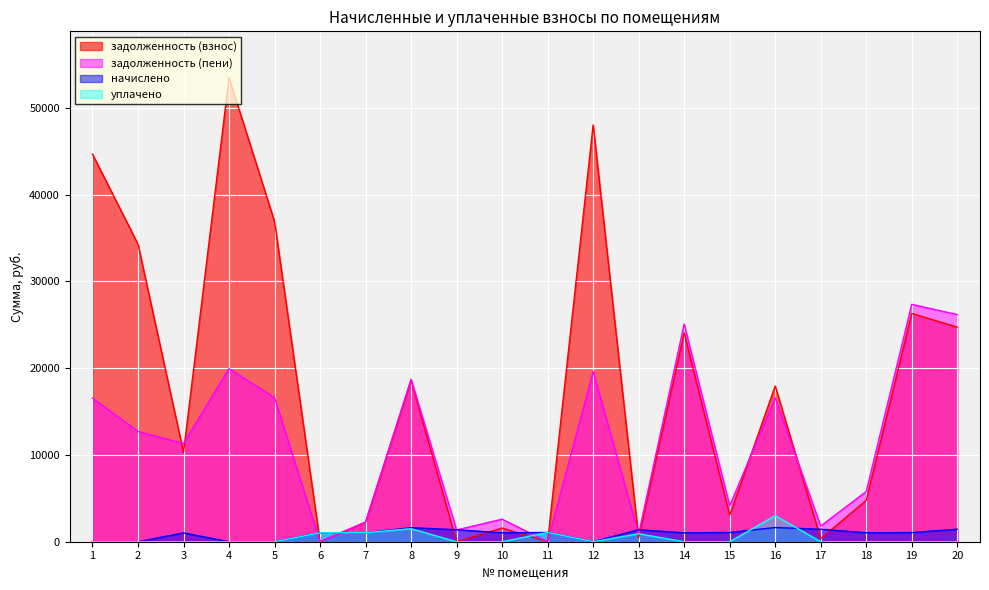

What is the maximum value for уплачено?

3000.0